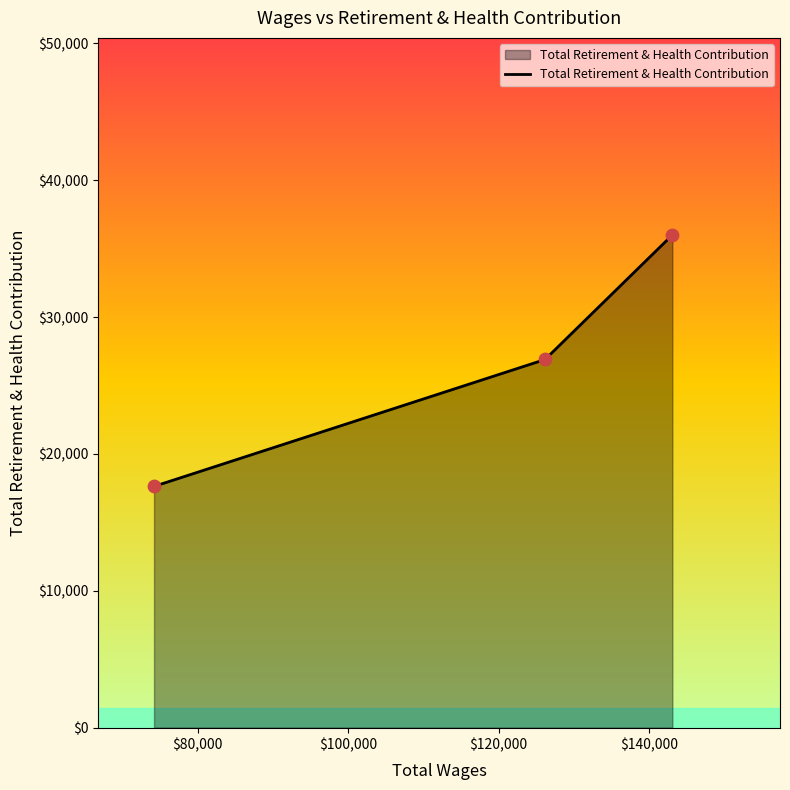

What is the sum of all values?

80541